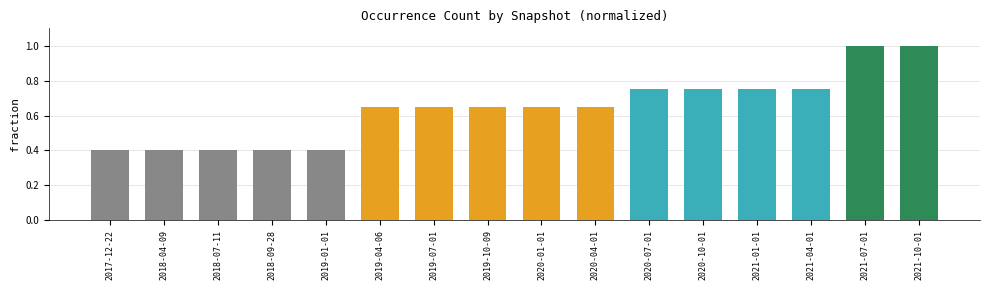

What is the sum of all values?

10.2